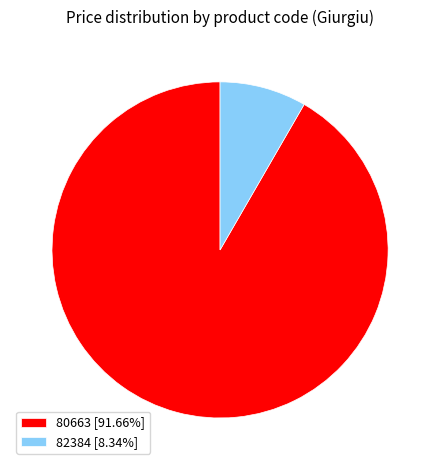

Is the sum of 82384 [8.34%] and 80663 [91.66%] greater than half?

Yes